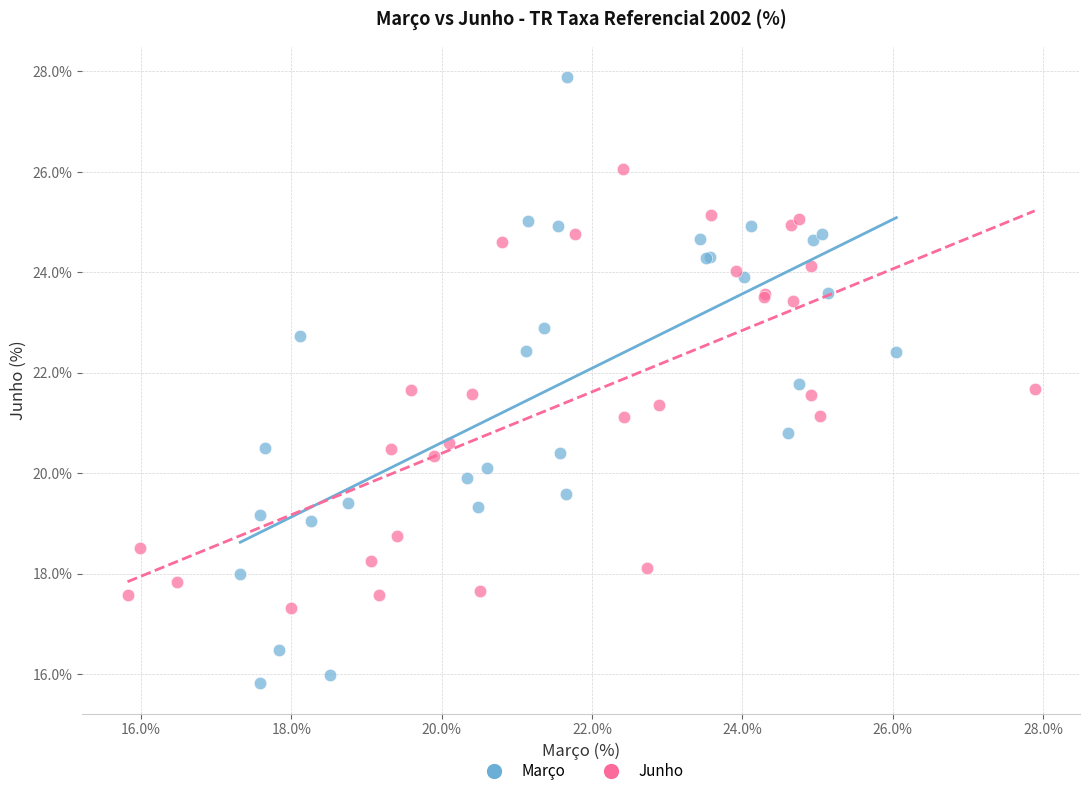

Which series contains the highest Y value?

Março